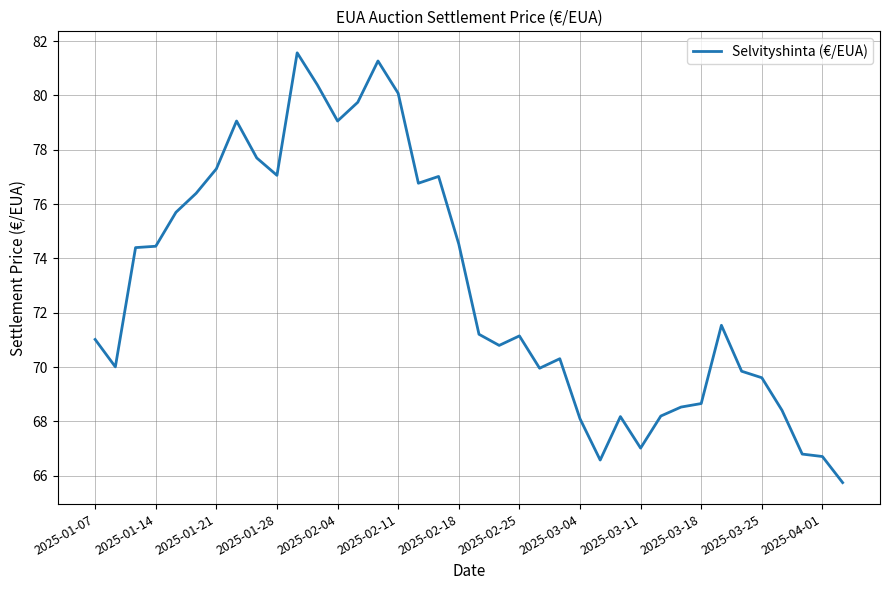

What is the difference between the maximum and minimum values?

15.8